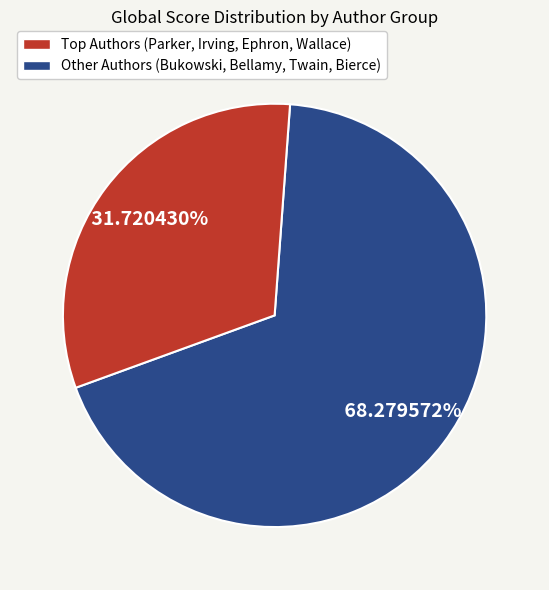

Is there any slice that represents more than half of the pie?

Yes